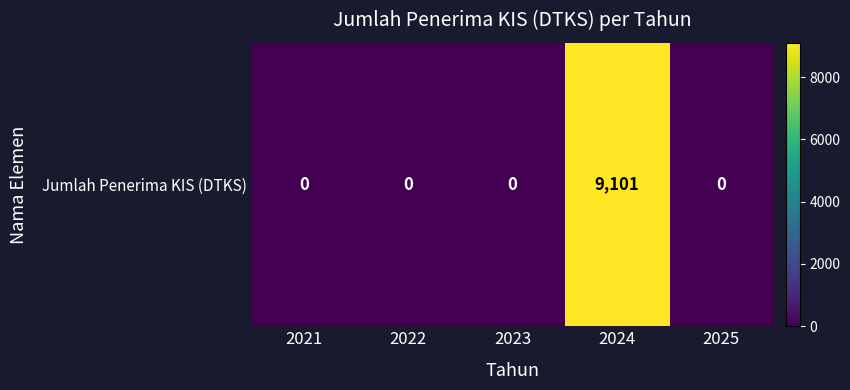

Which category has the lowest value across all series?

2021